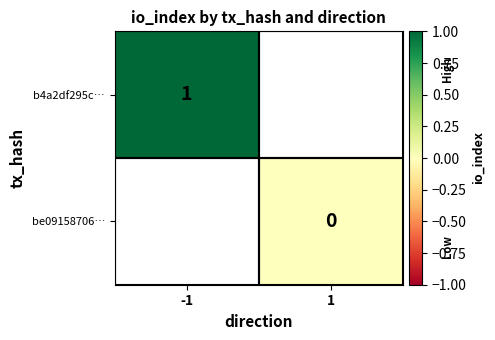

The b4a2df295c… series shows 1 at -1. True or false?

True